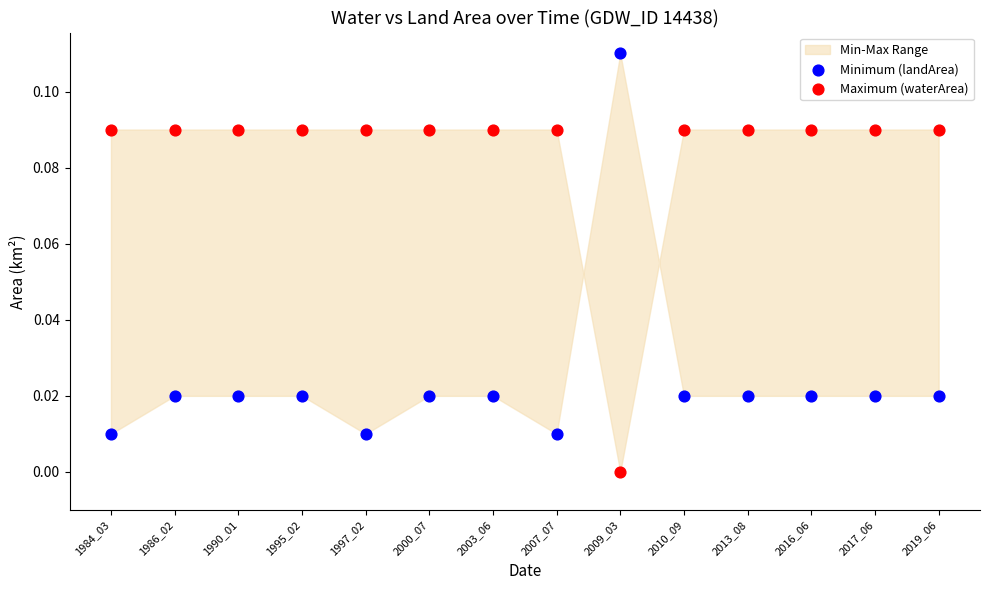

Which series contains the lowest Y value?

Maximum (waterArea)